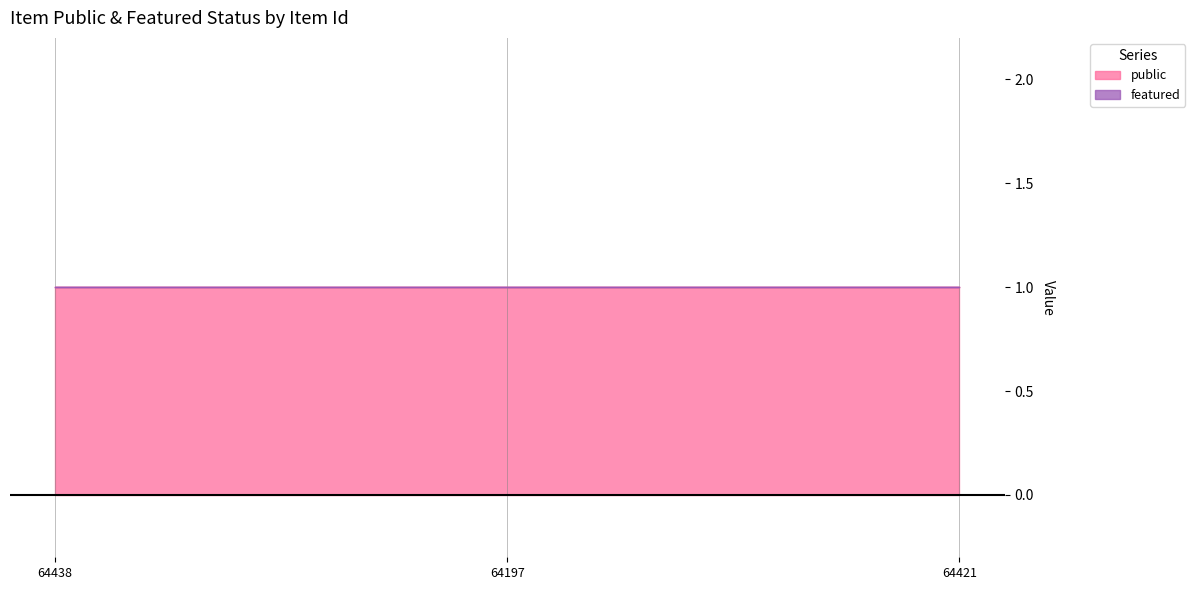

Rank the categories by public value from lowest to highest.

64438, 64197, 64421